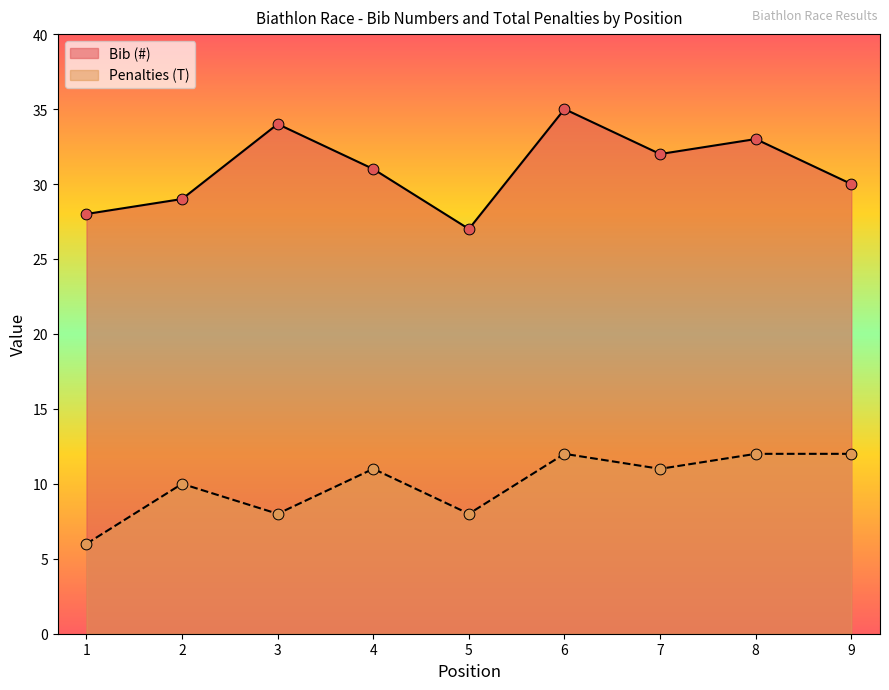

At how many categories does at least one series exceed 20?

9